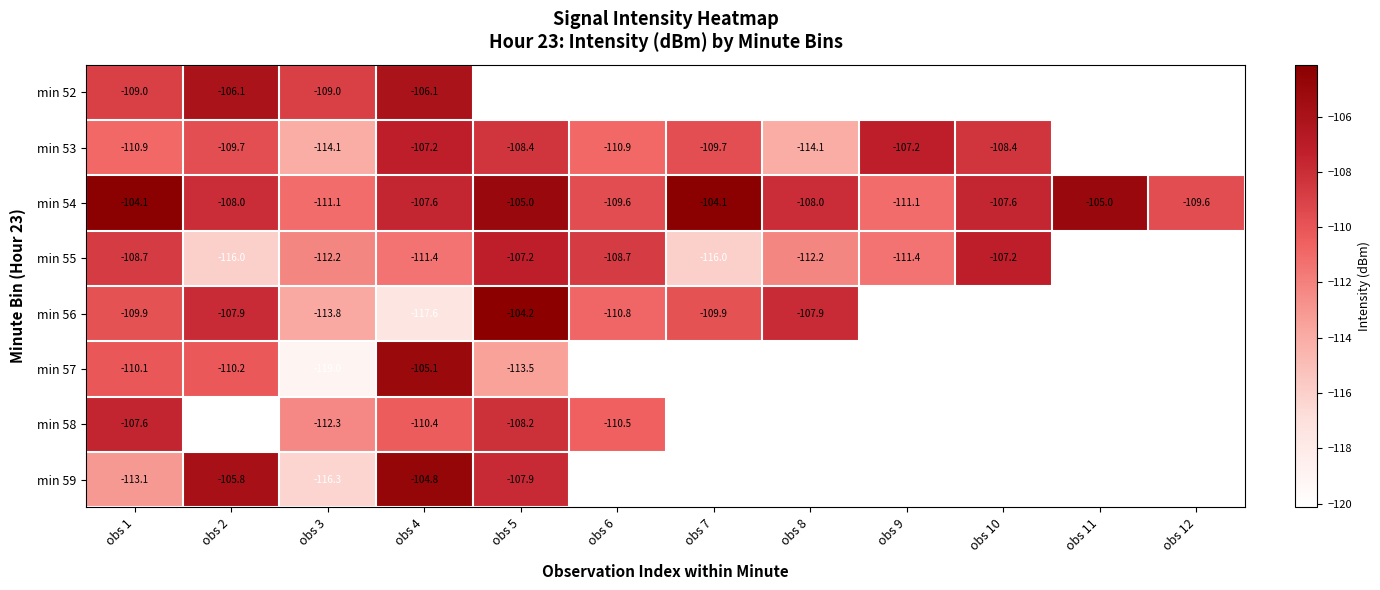

What is the sum of the min 53 values at obs 5 and obs 10?

-216.8